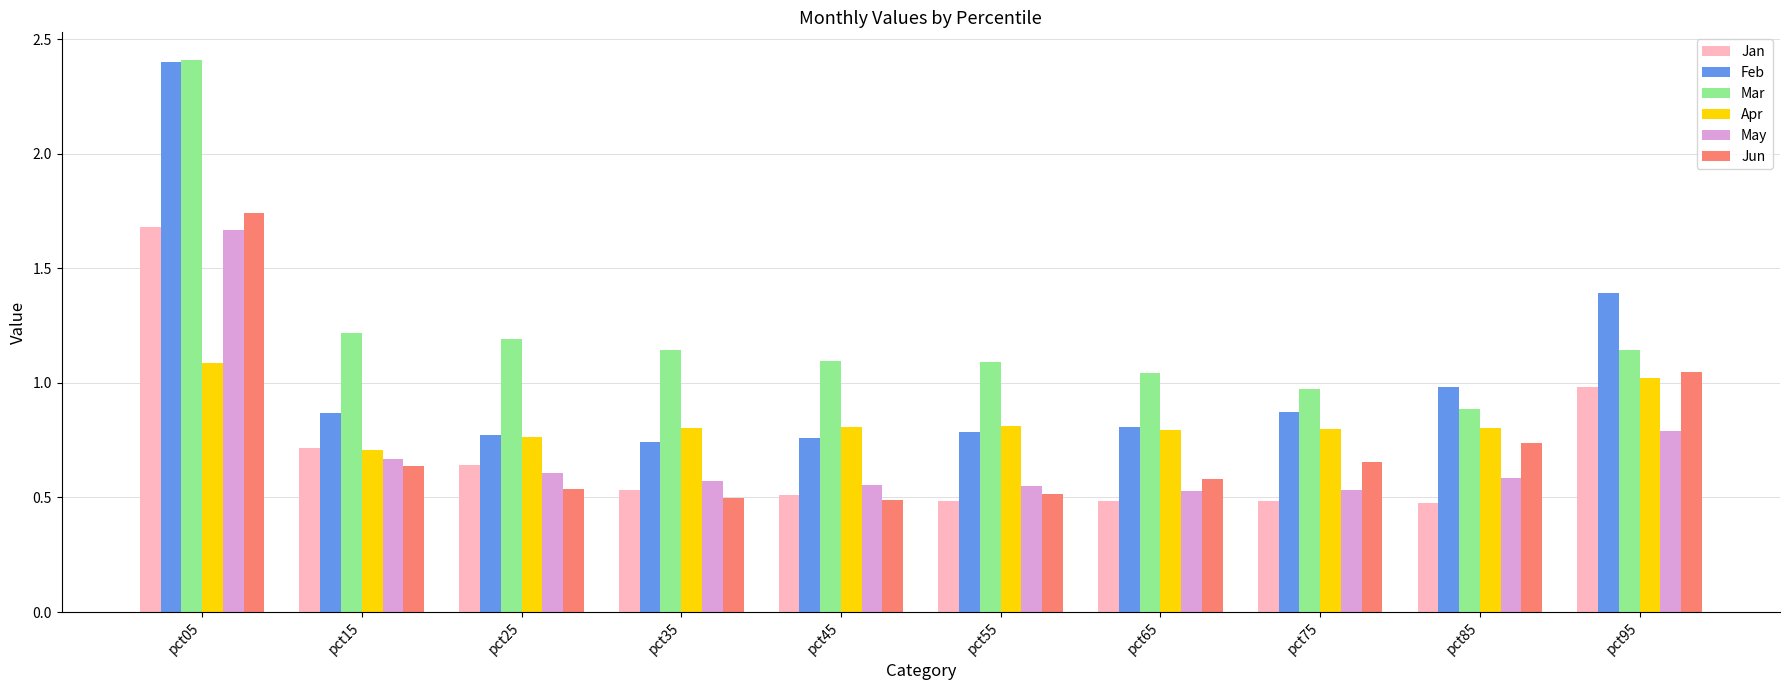

Which series has the largest range (max minus min)?

Feb